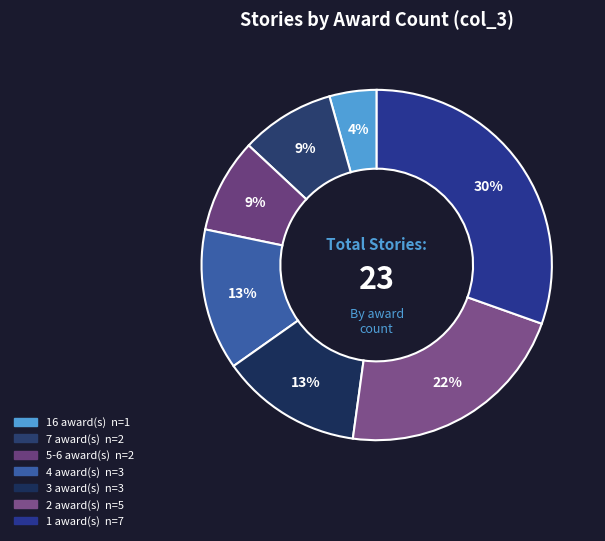

To the nearest percent, what is the difference between the largest and smallest slice percentages?

26%